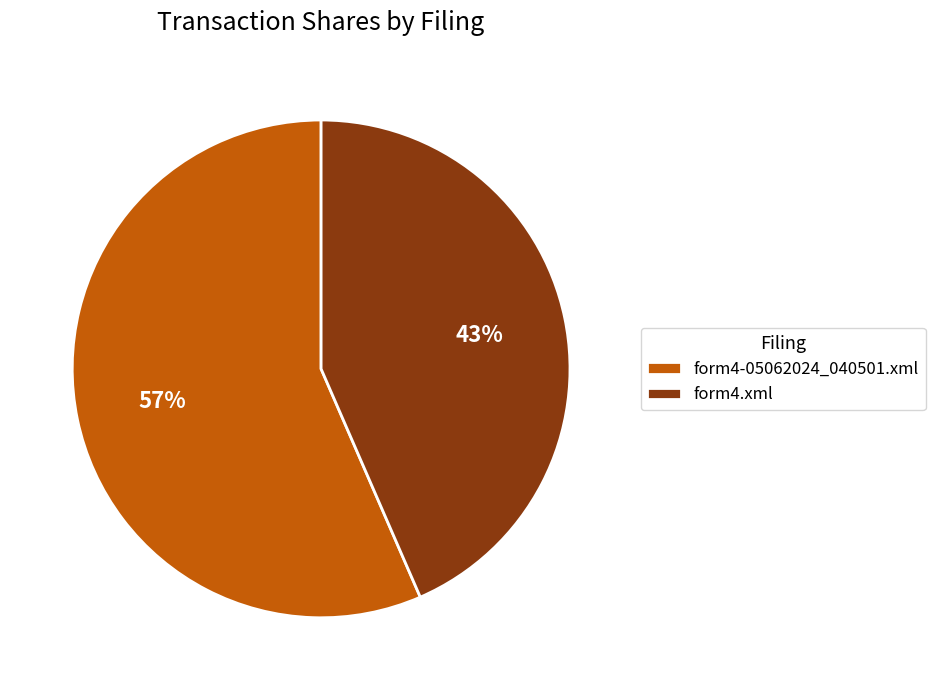

Combined, do form4-05062024_040501.xml and form4.xml account for over 50%?

Yes